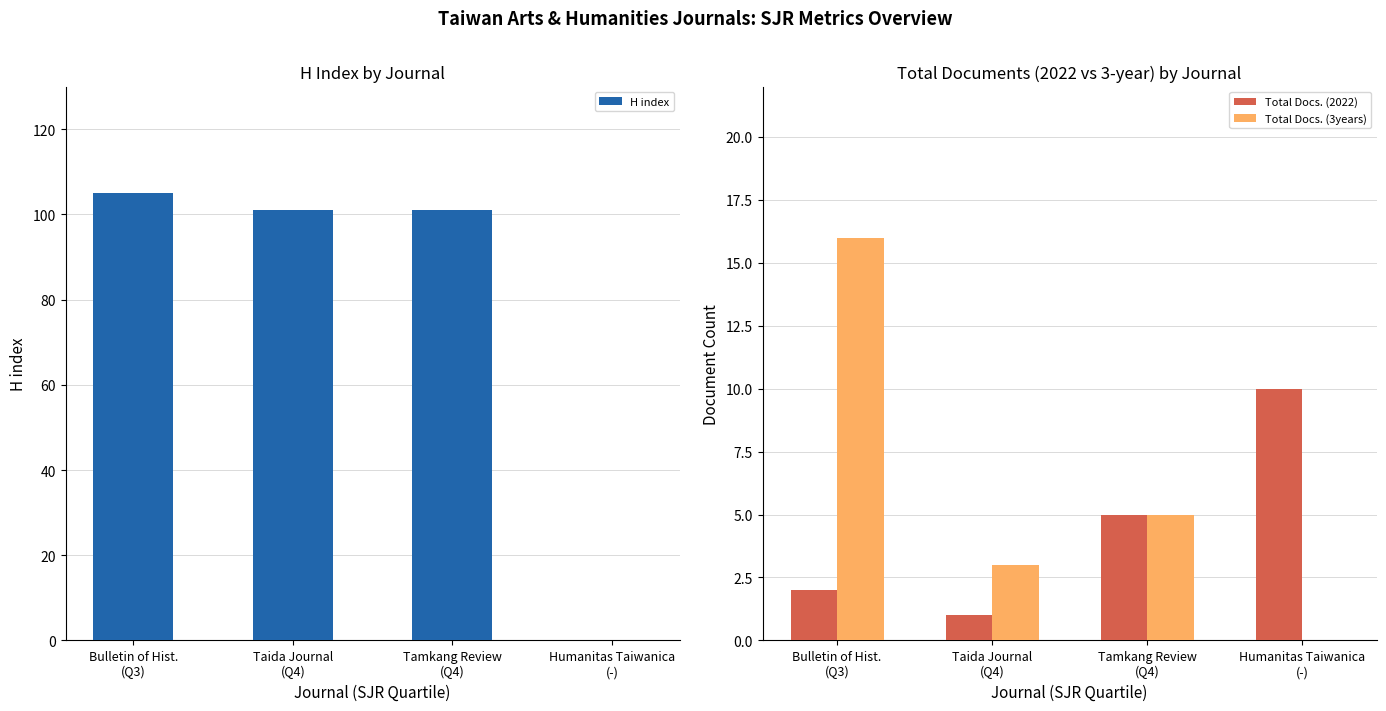

At which category is the sum across all series the highest?

Bulletin of Hist.
(Q3)